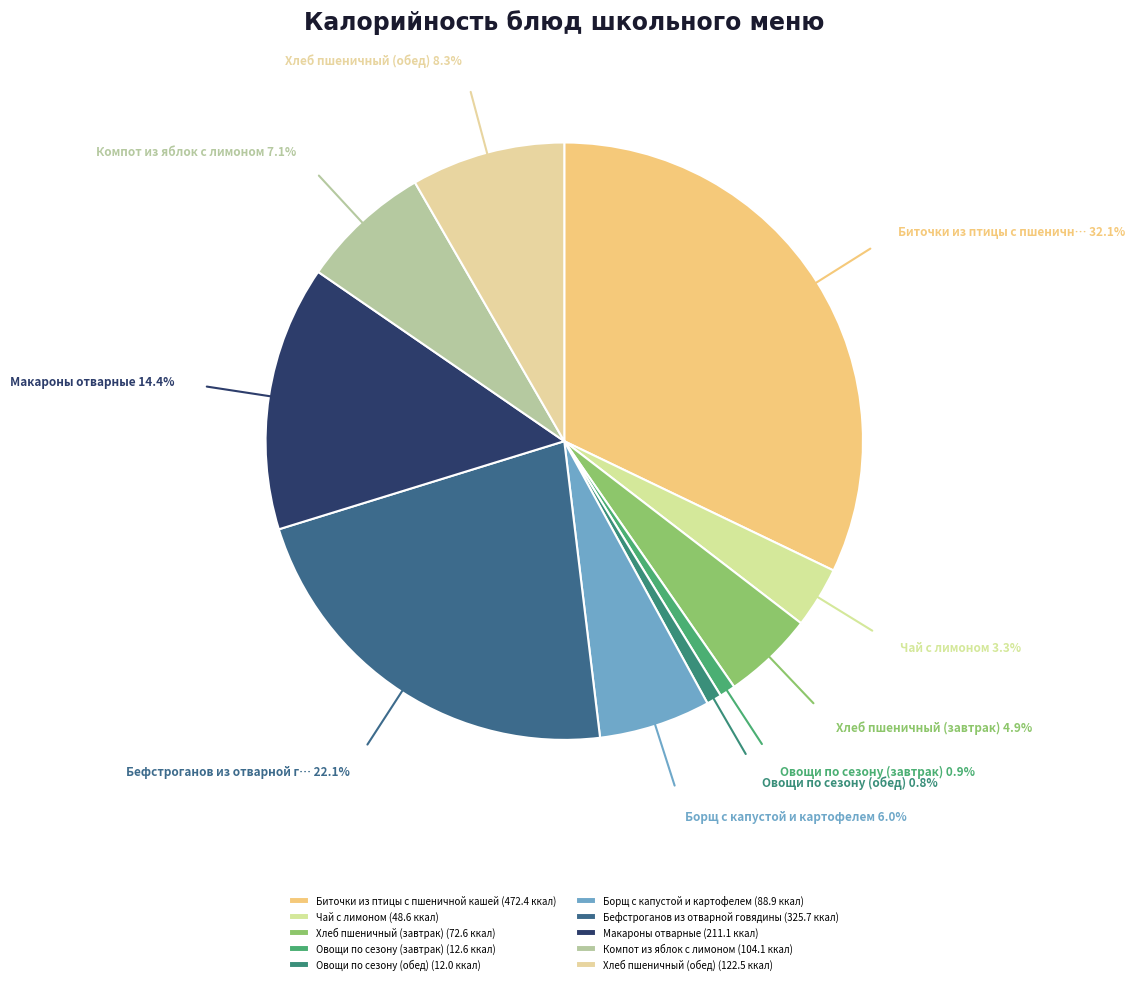

To the nearest percent, what is the average slice percentage?

10%